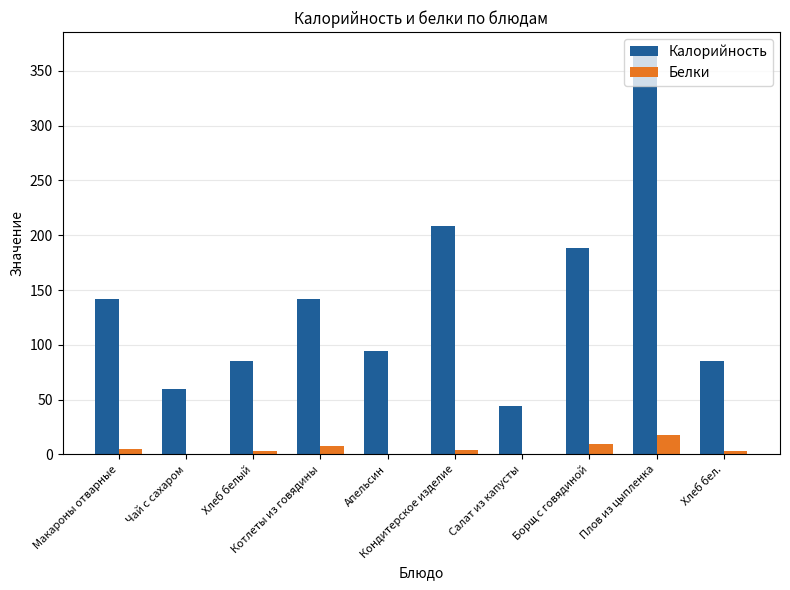

Count the number of categories in the chart.

10